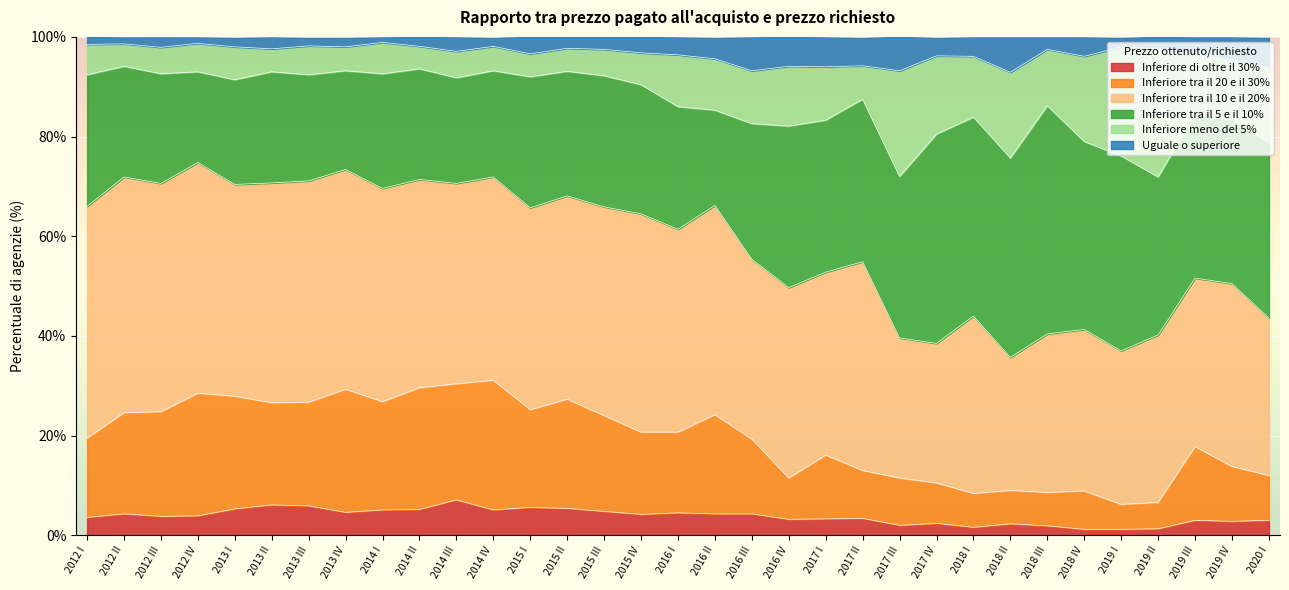

What is the total value across all series at 2015 I?

100.1